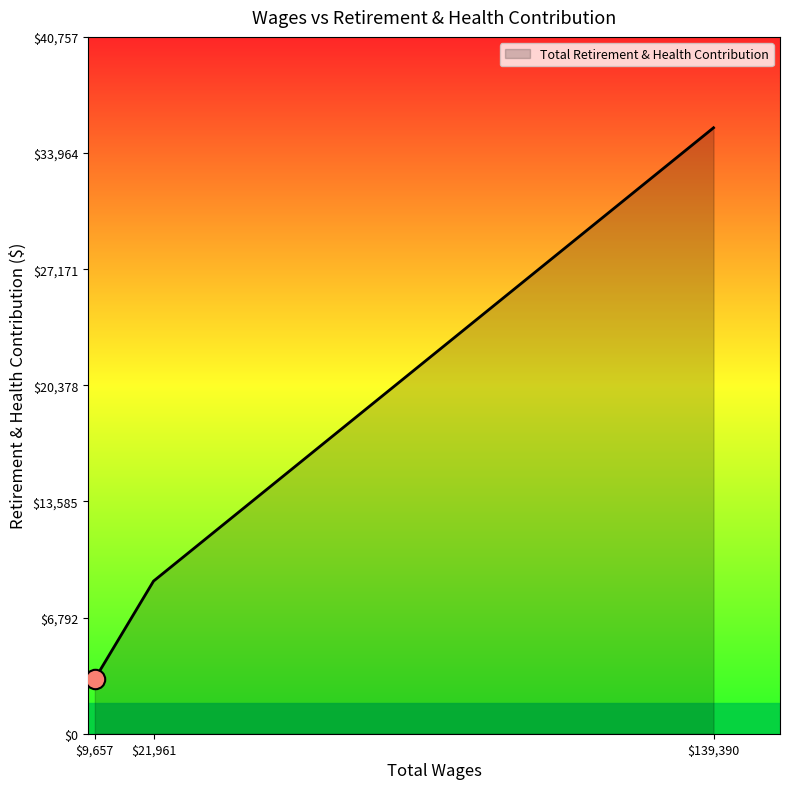

What is the difference between the maximum and minimum values?

32236